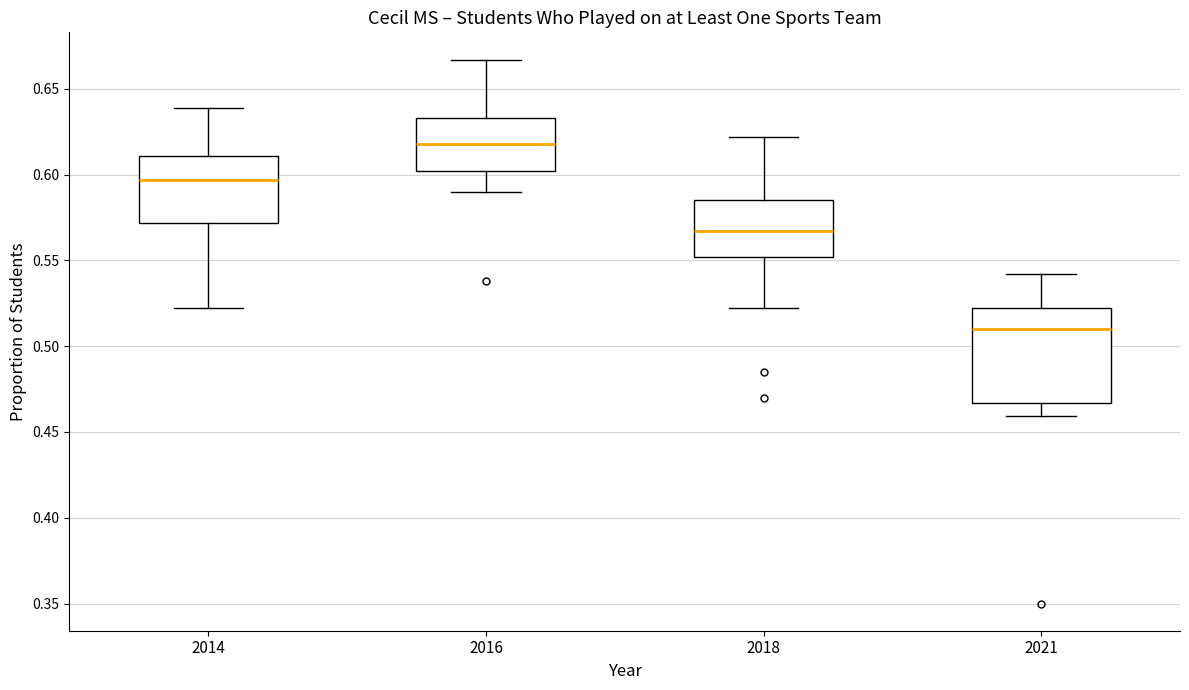

Which box's median line is the lowest?

2021